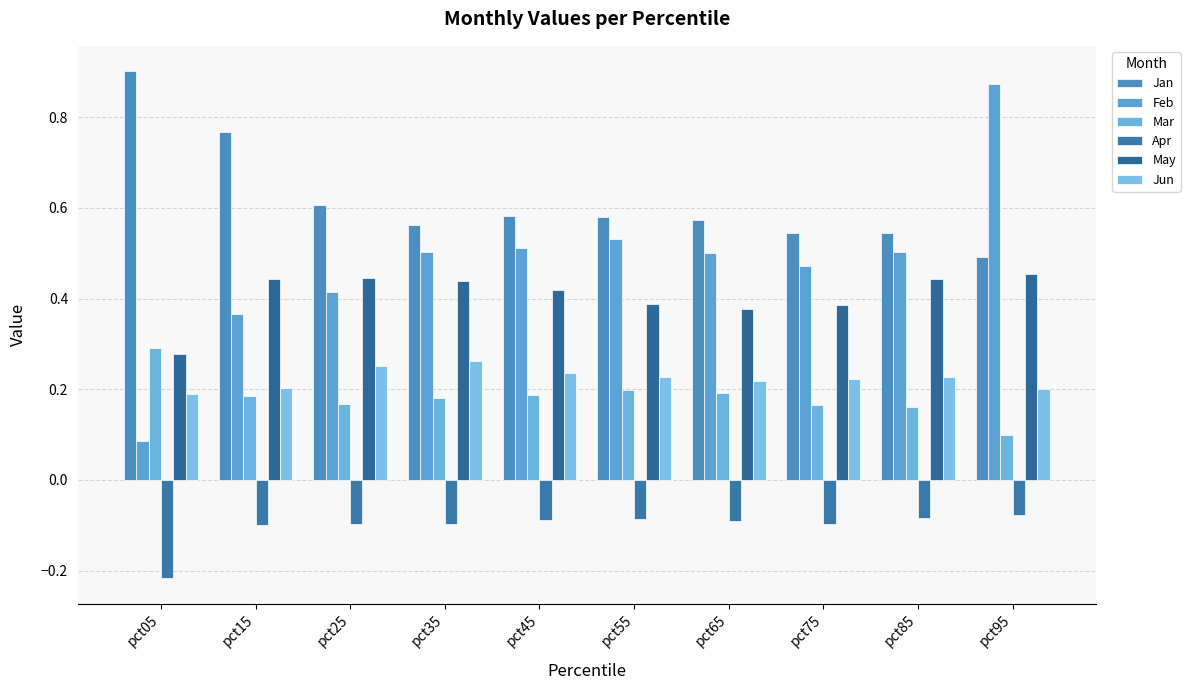

What is the maximum value for Apr?

-0.1